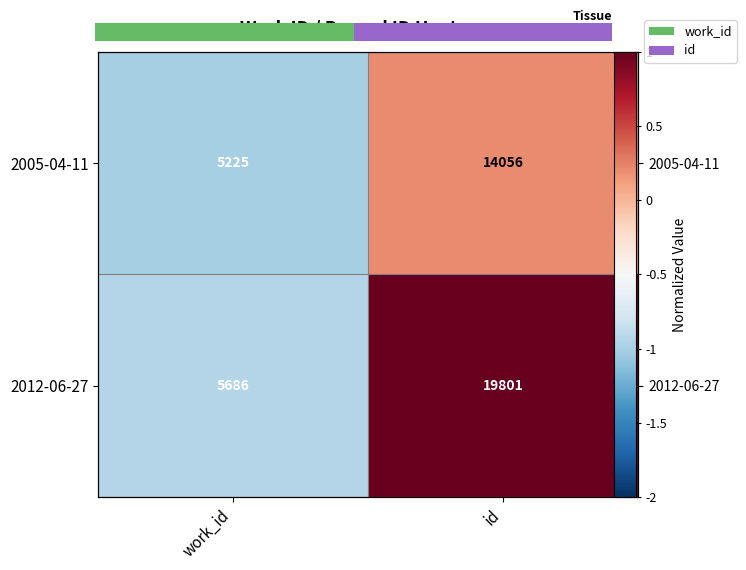

Is the value of 2005-04-11 at id greater than the value of 2012-06-27 at id?

No